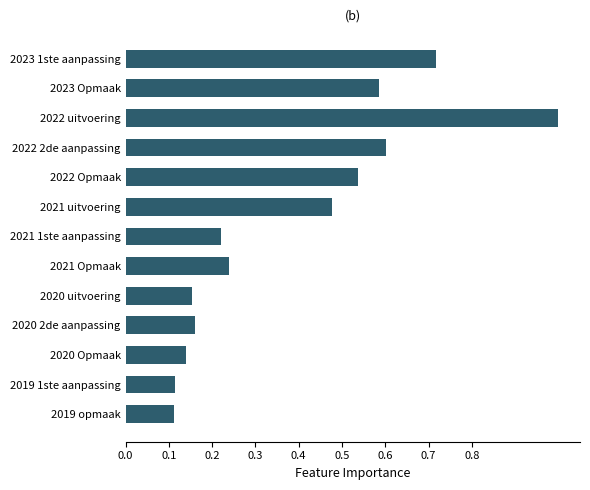

Which category has the highest value across all series?

2022 uitvoering